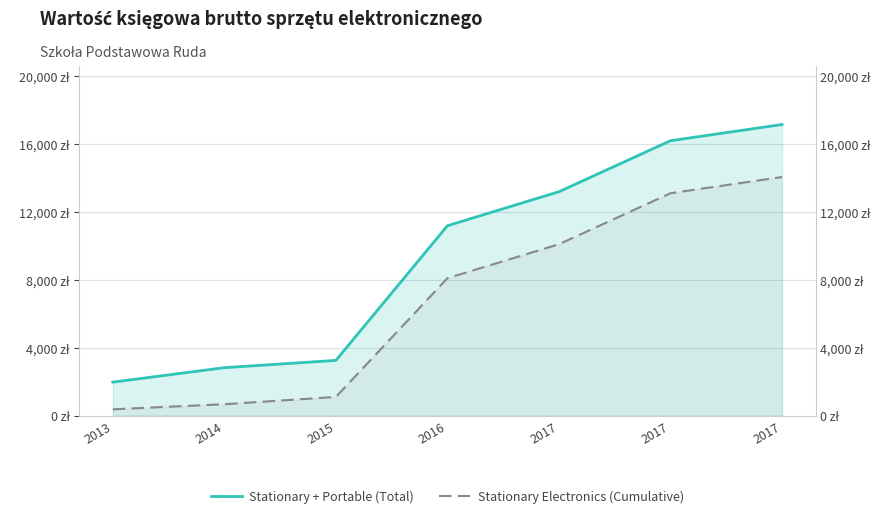

What is the difference between the maximum and minimum values in the Stationary Electronics (Cumulative) series?

13660.7